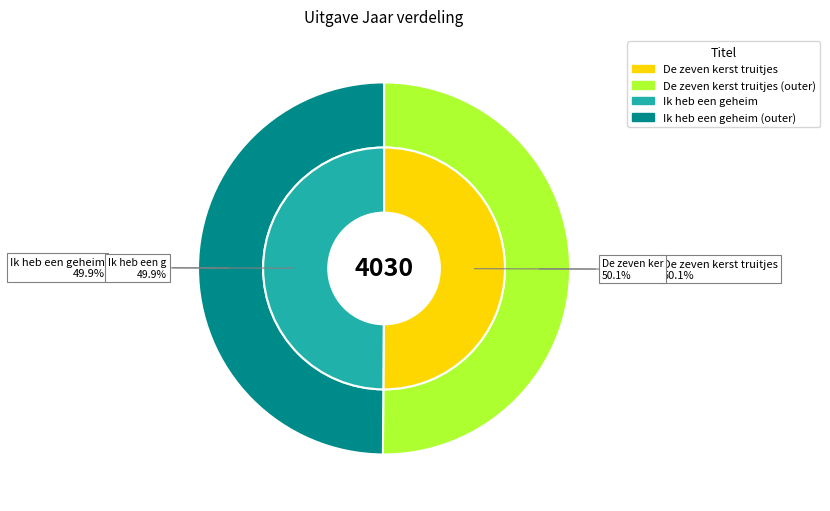

Count the number of slices in the pie.

2